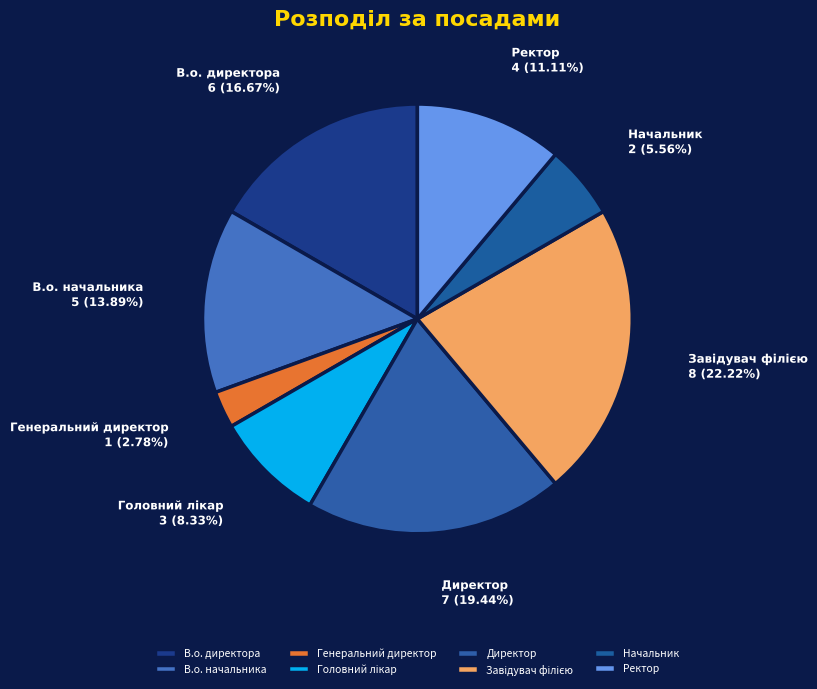

The Директор slice represents 19% of the pie. True or false?

True